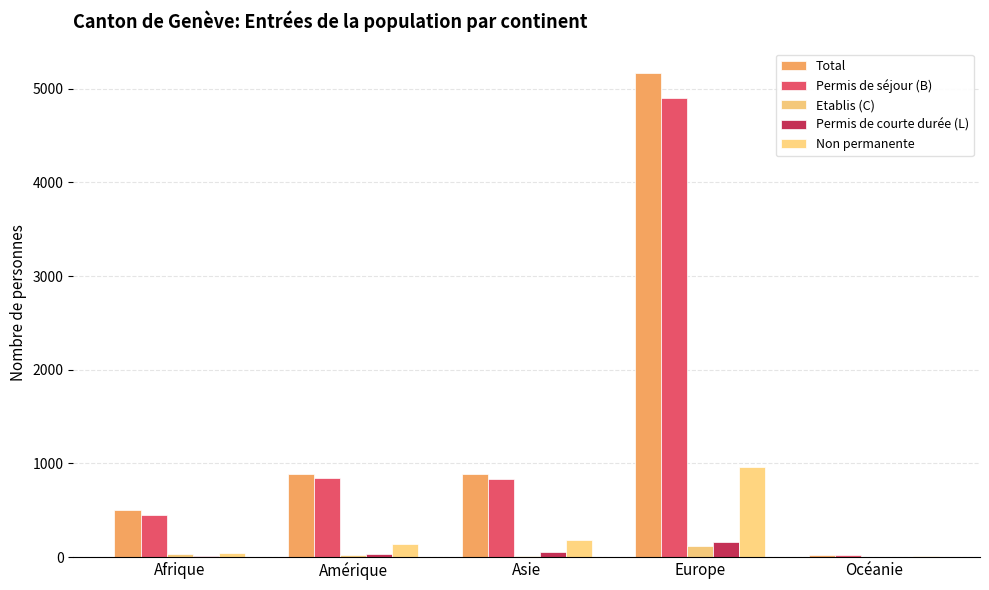

Which series changed the most between Amérique and Asie?

Non permanente